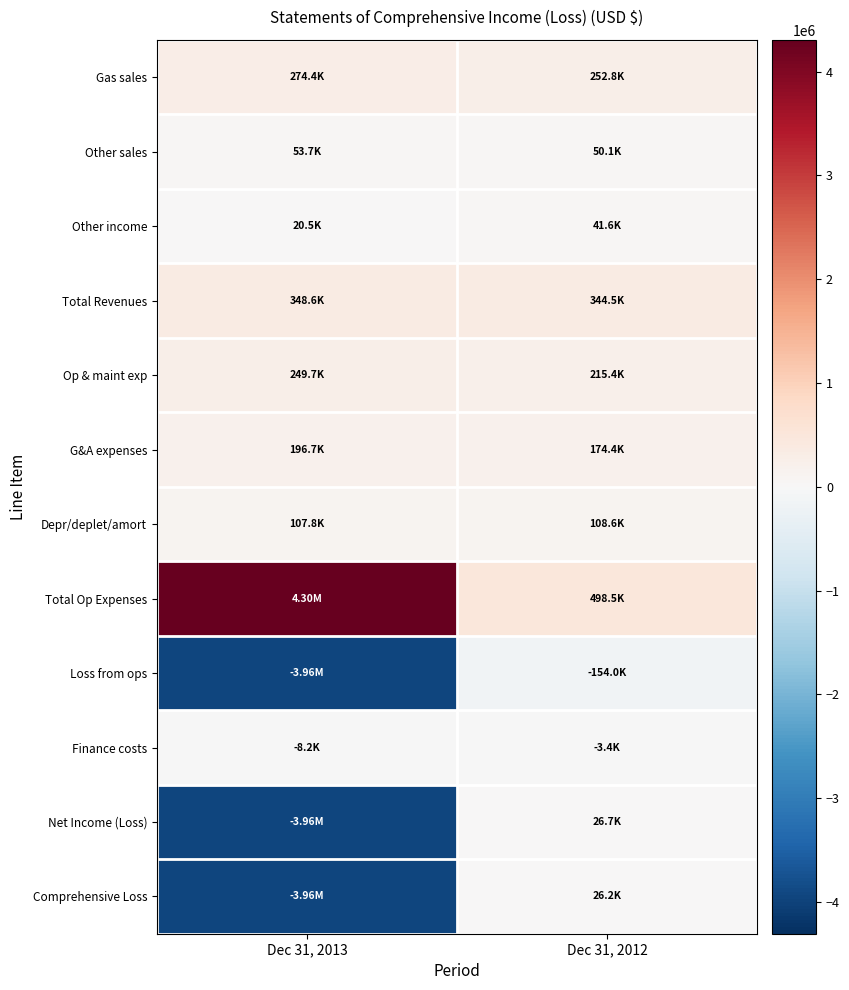

Which has a higher value, Dec 31, 2012 or Dec 31, 2013?

Dec 31, 2013